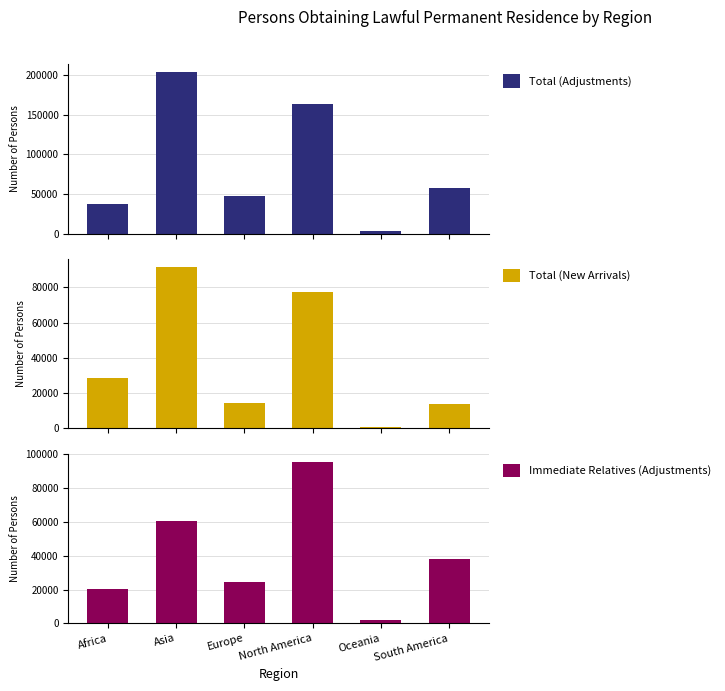

The Total (Adjustments) series shows 57660 at South America. True or false?

True